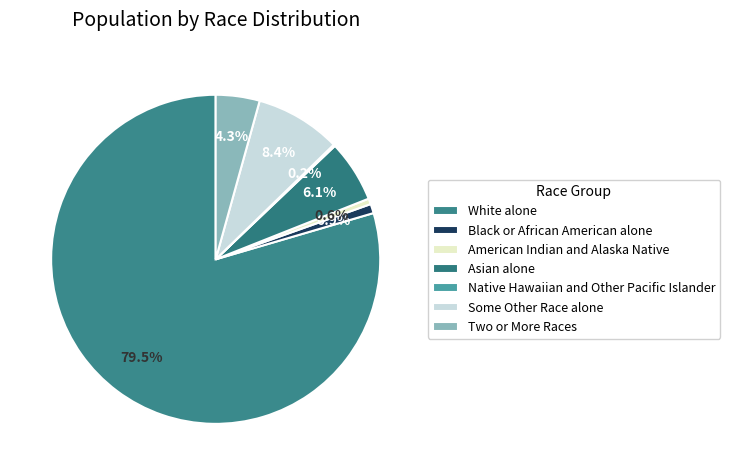

The Asian alone slice represents 6% of the pie. True or false?

True